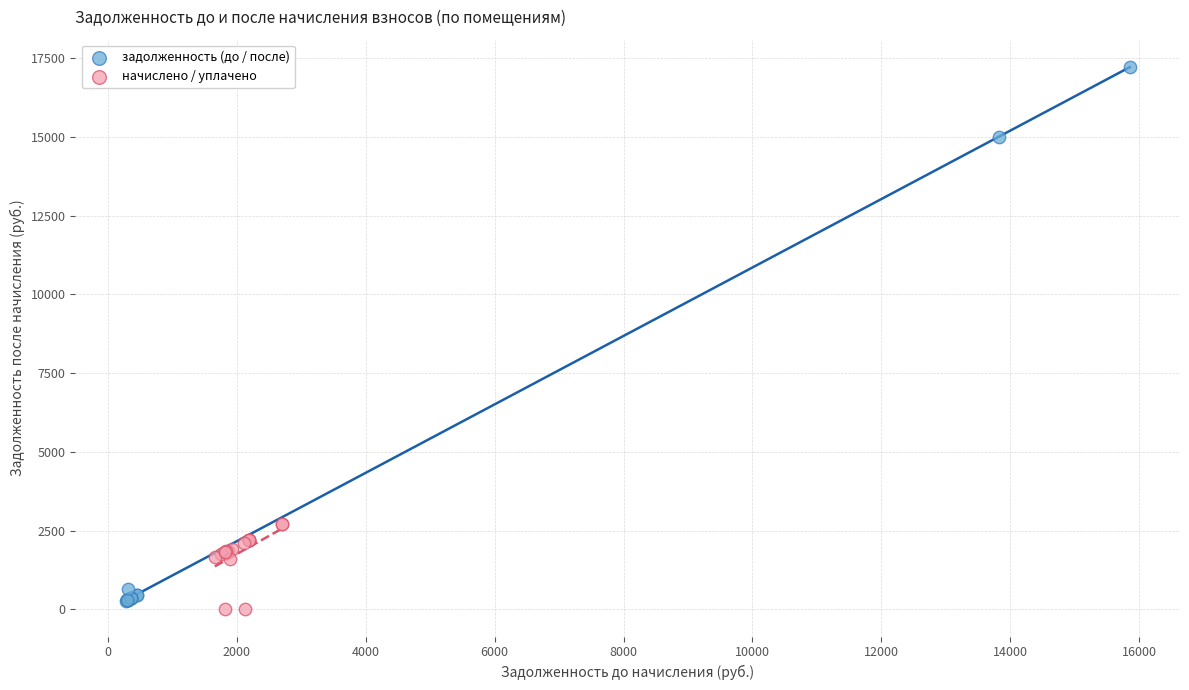

Which series reaches the maximum Y coordinate?

задолженность (до / после)